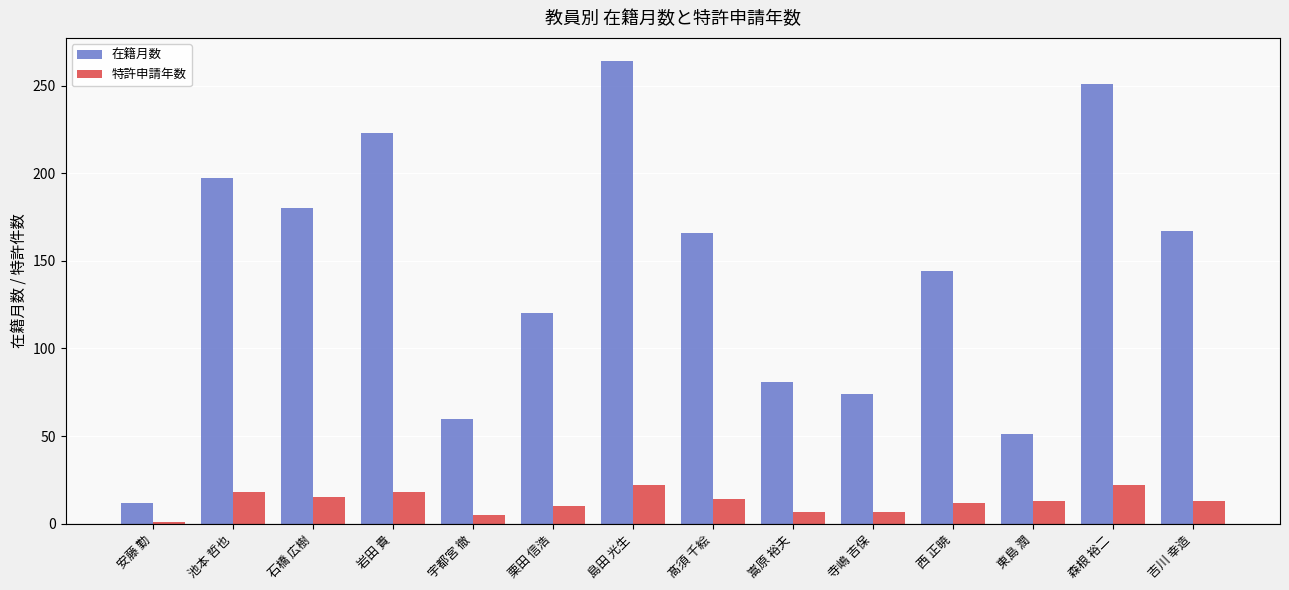

What is the total value across all series at 寺嶋 吉保?

81